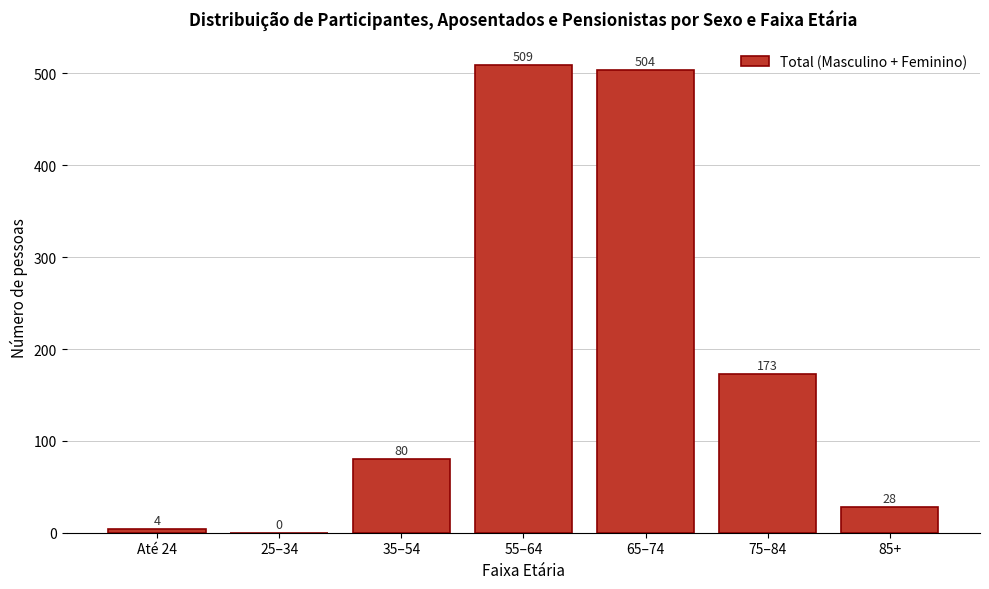

Reading left to right, extract all data points from this chart.

Até 24=4	25–34=0	35–54=80	55–64=509	65–74=504	75–84=173	85+=28